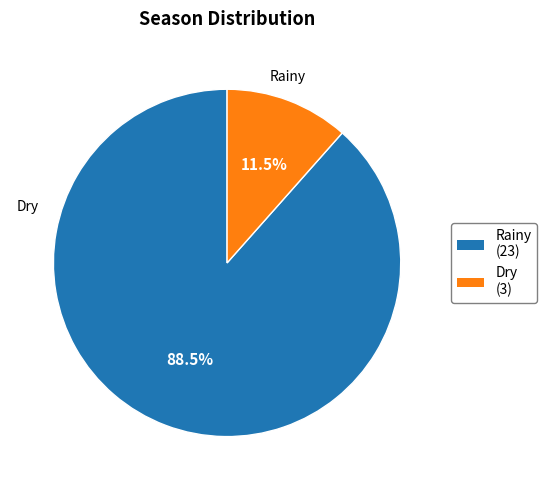

What percentage do Rainy and Dry together represent?

100.0%